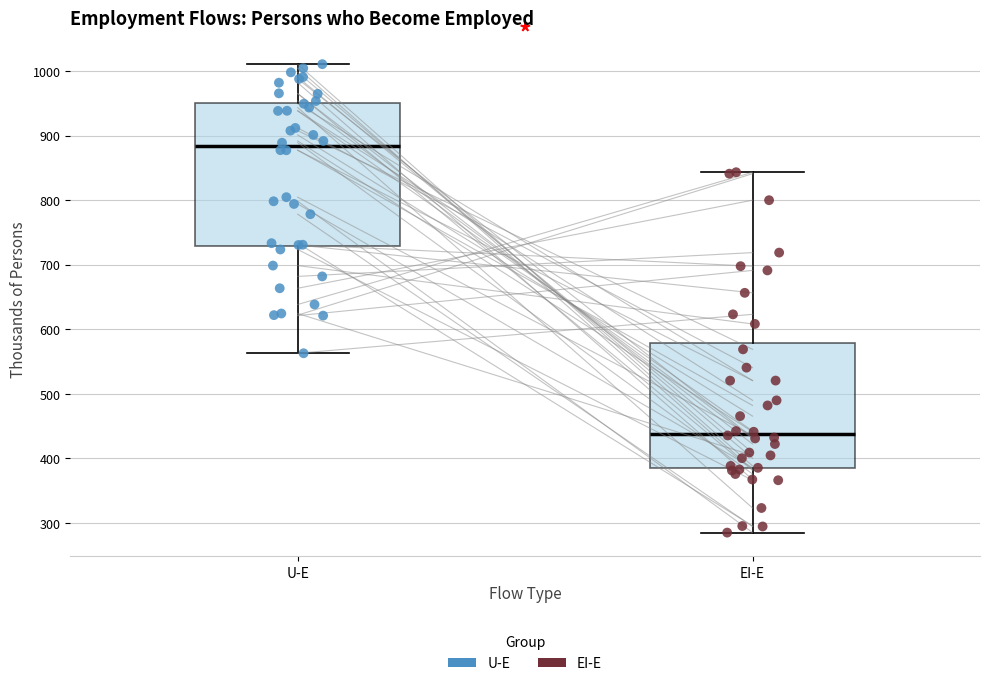

Reading left to right, transcribe this box plot: for each box, give where its median line is, the range the box spans, and where its two whiskers end, as read against the y-axis. The values are not printed on the chart, so give them approximately, as read against the axis.

U-E: median 880, box 730 to 950, whiskers 560 to 1010
EI-E: median 440, box 380 to 580, whiskers 280 to 840